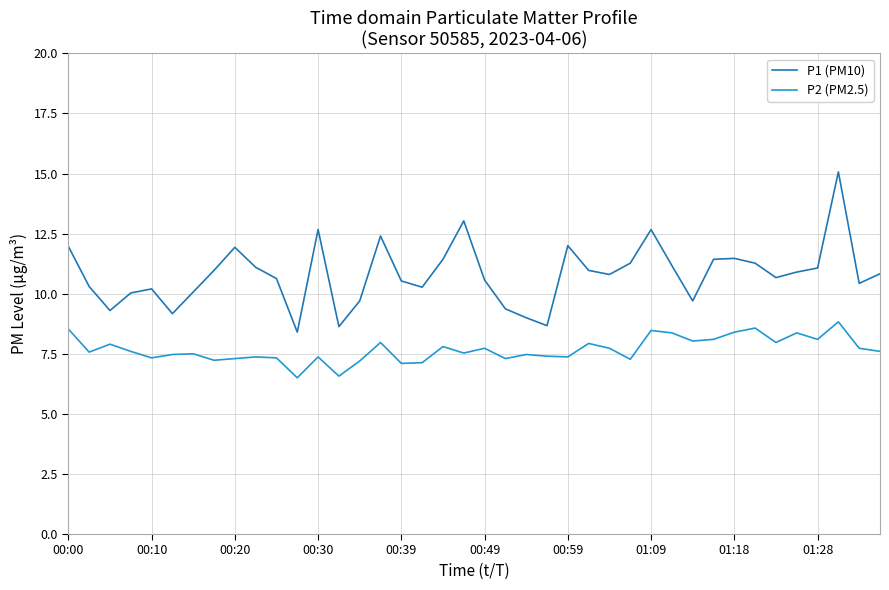

Which series has the largest total across all categories?

P1 (PM10)